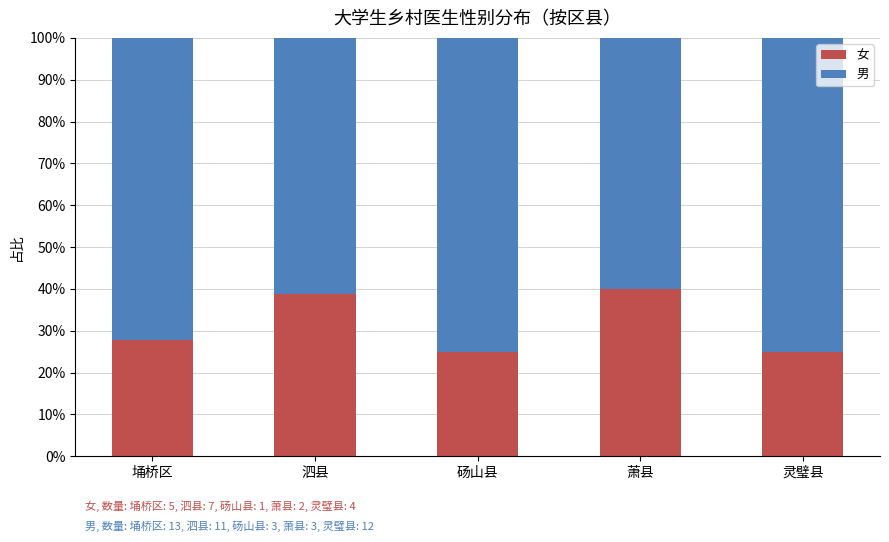

What are all the series names shown in the legend?

女, 男